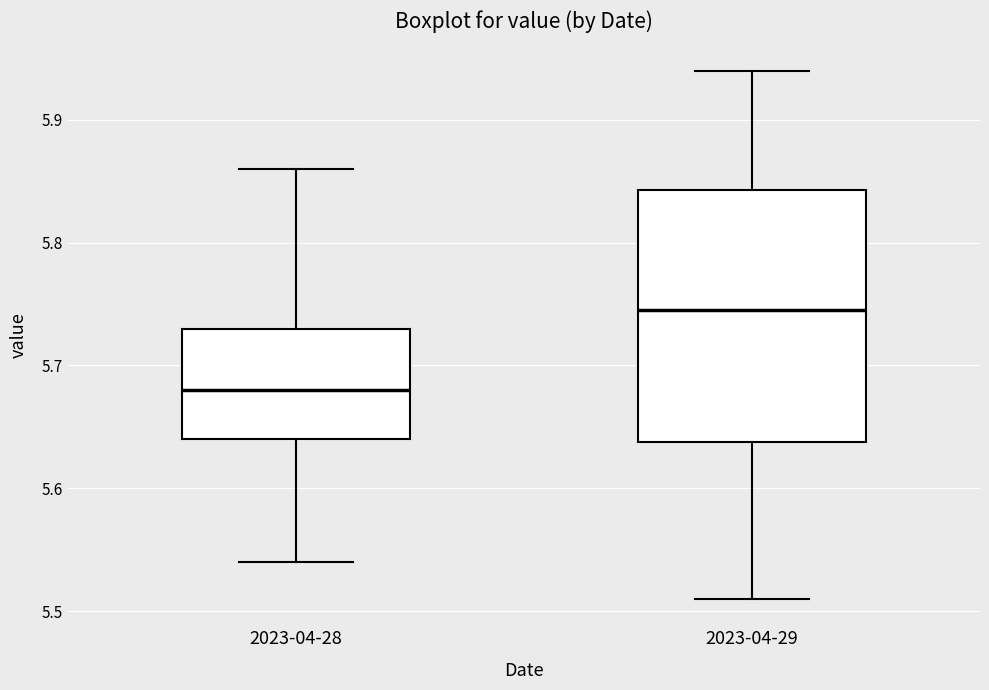

Where does the upper whisker of the box for 2023-04-29 end on the y-axis? The values are not printed on the chart, so give them approximately, as read against the axis.

5.94